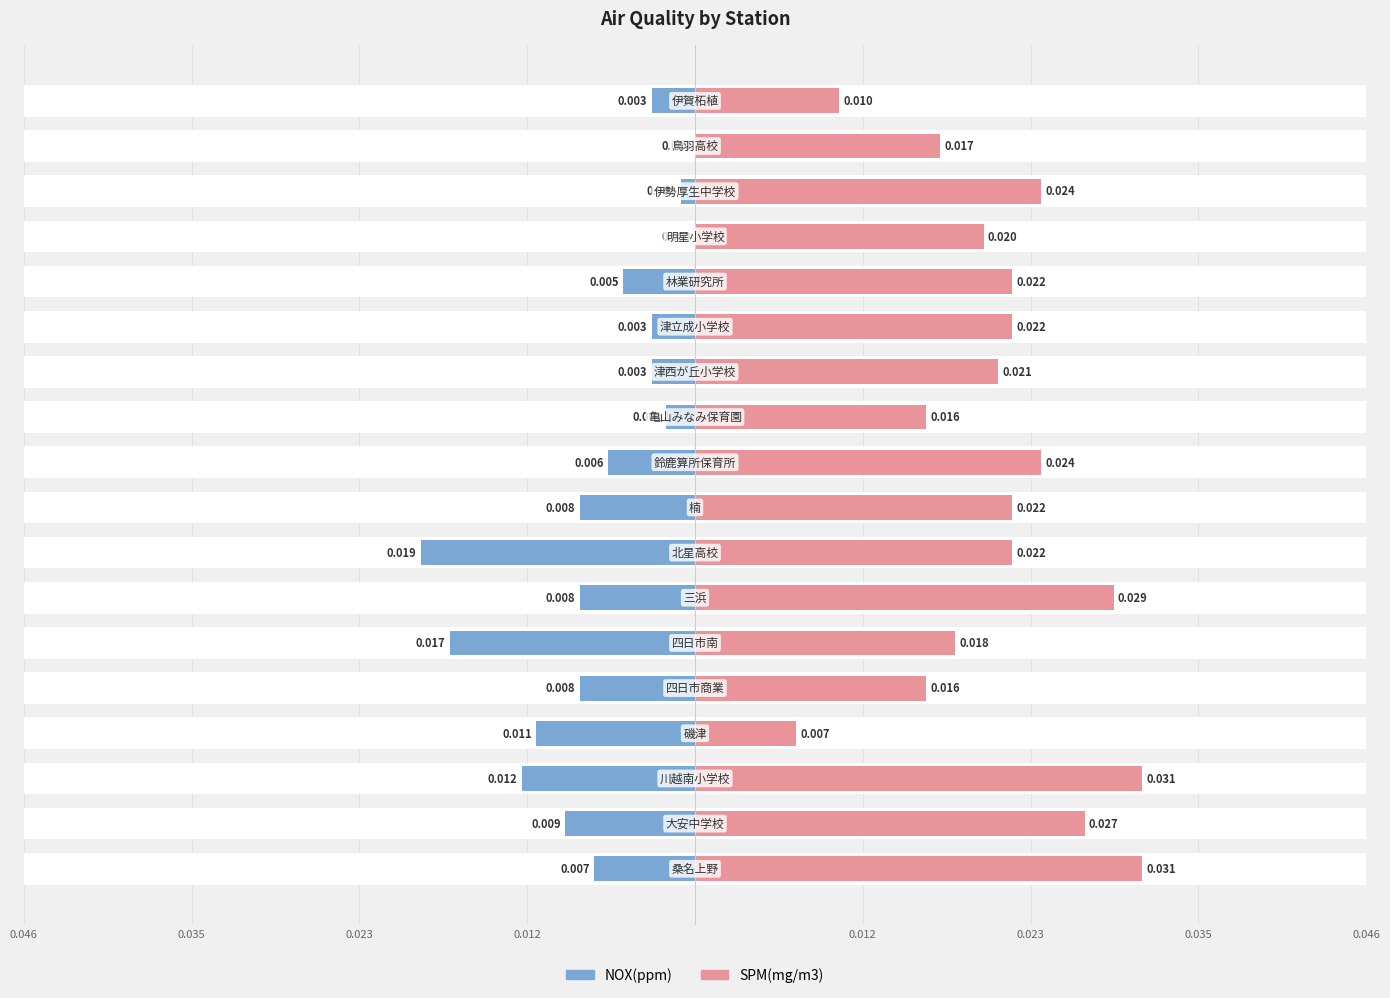

Which series has the largest range (max minus min)?

SPM(mg/m3)